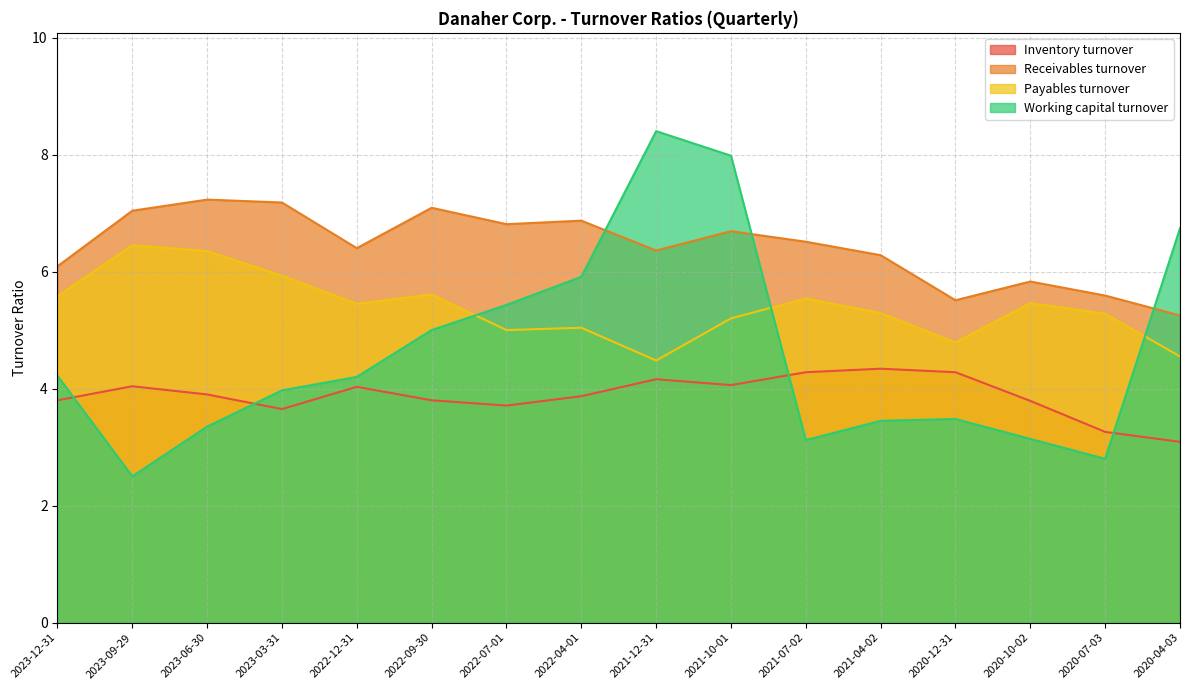

What is the highest value of the Inventory turnover series?

4.3